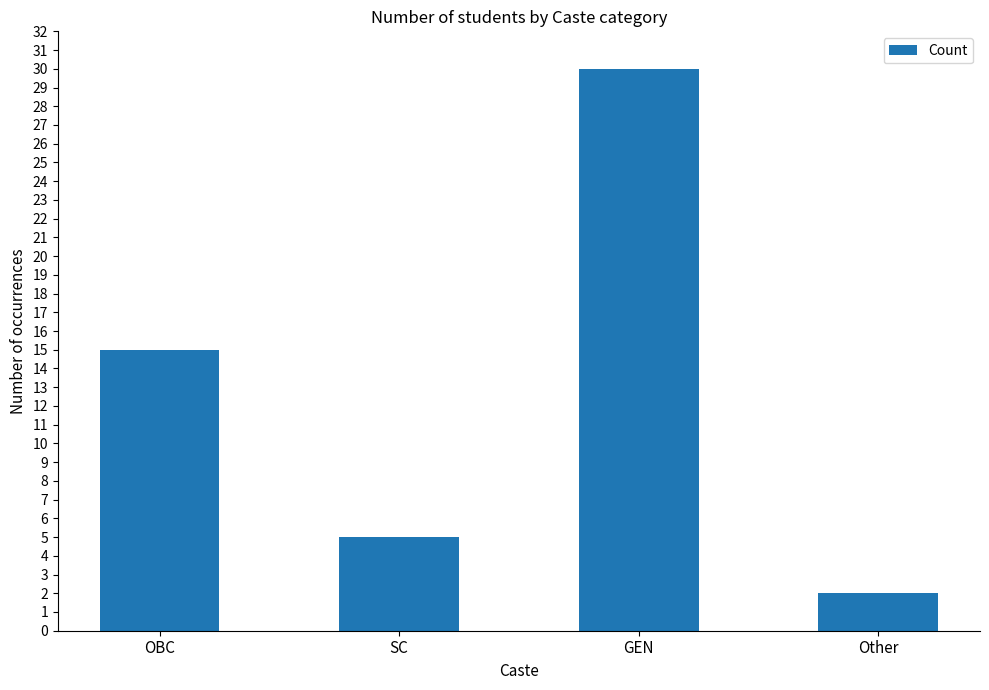

Which has a higher value, GEN or Other?

GEN